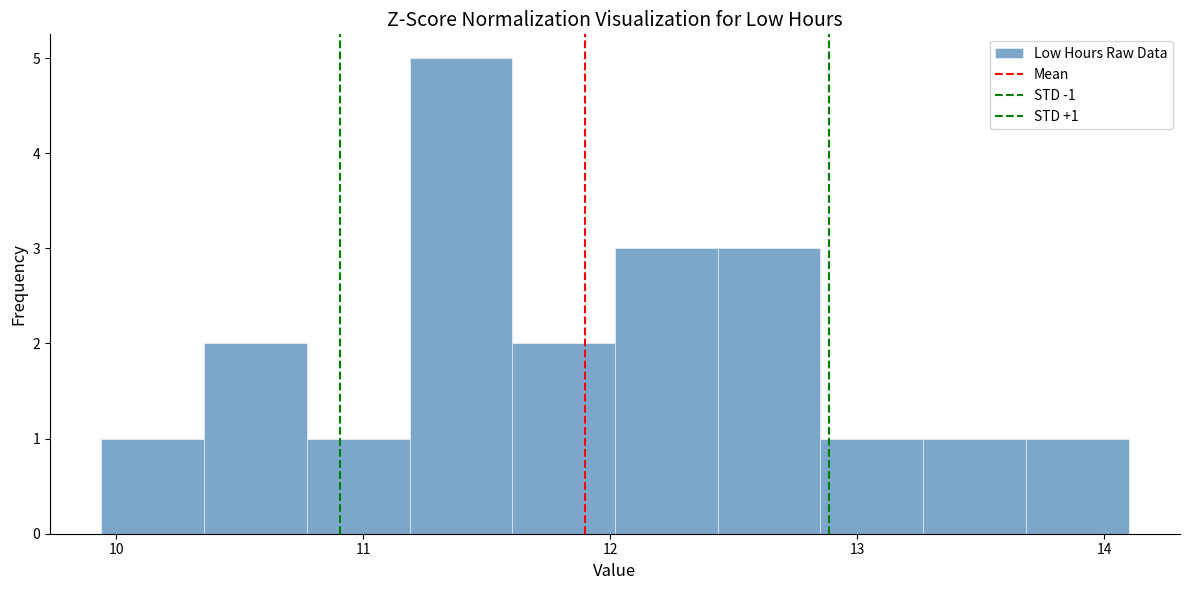

Which range on the x-axis has the tallest bar?

11.2 to 11.6